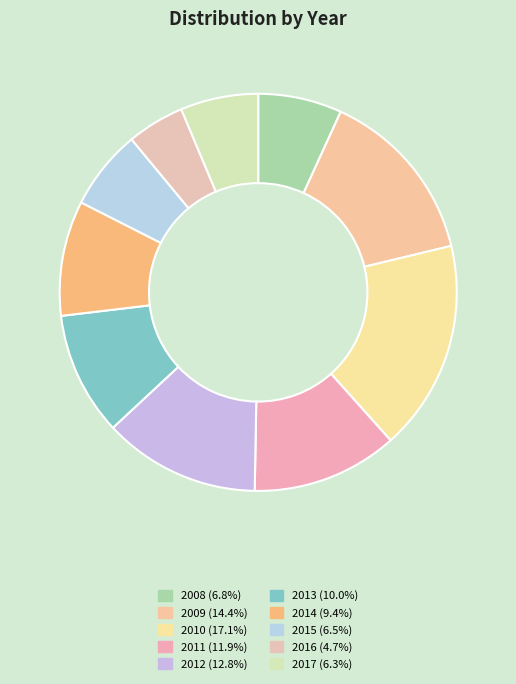

How many segments does this pie chart have?

10